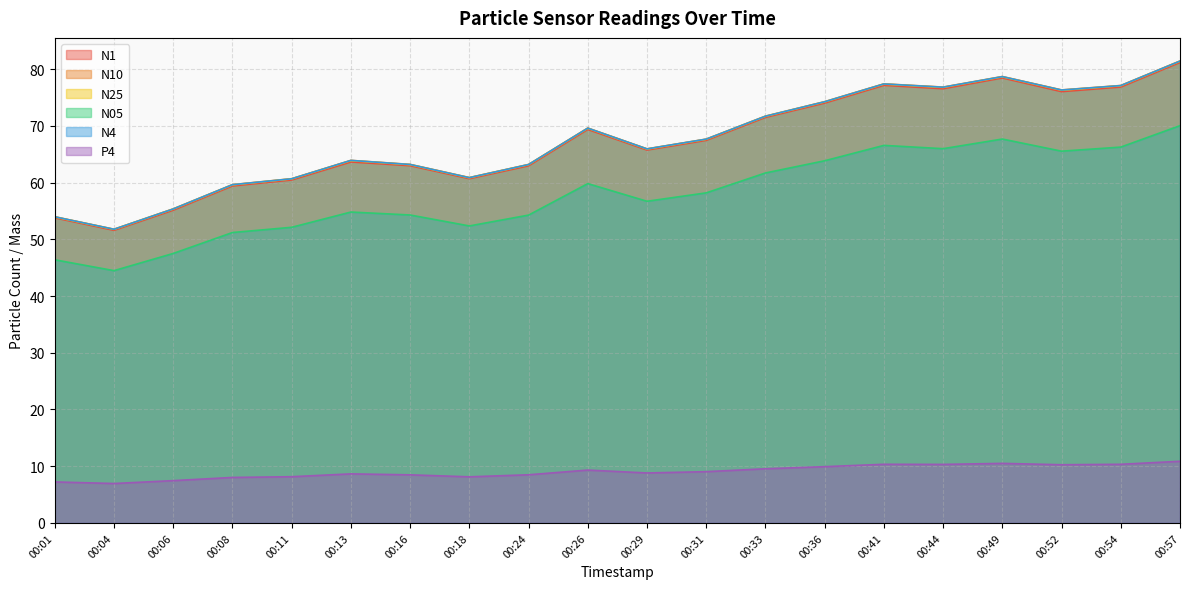

At how many categories does at least one series exceed 66?

10